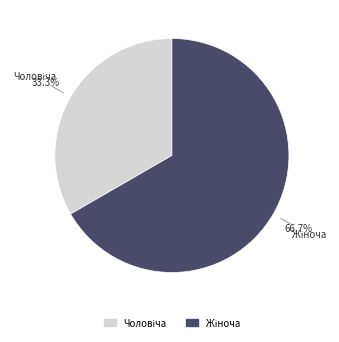

Is there a majority slice in this chart?

Yes